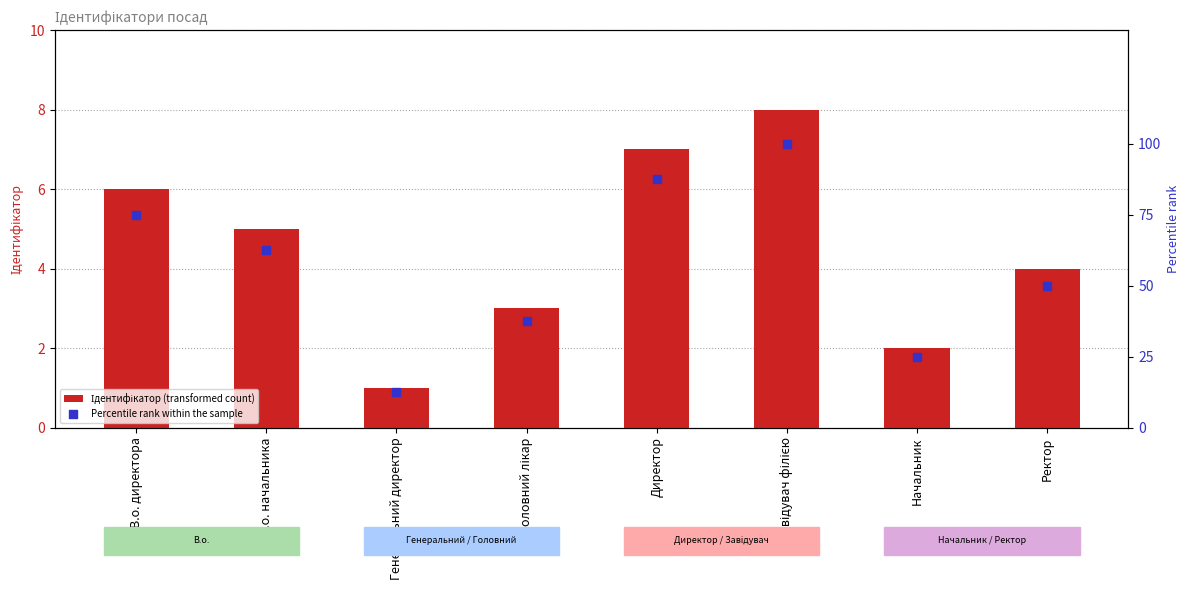

What are all the series names shown in the legend?

Ідентифікатор (transformed count), Percentile rank within the sample